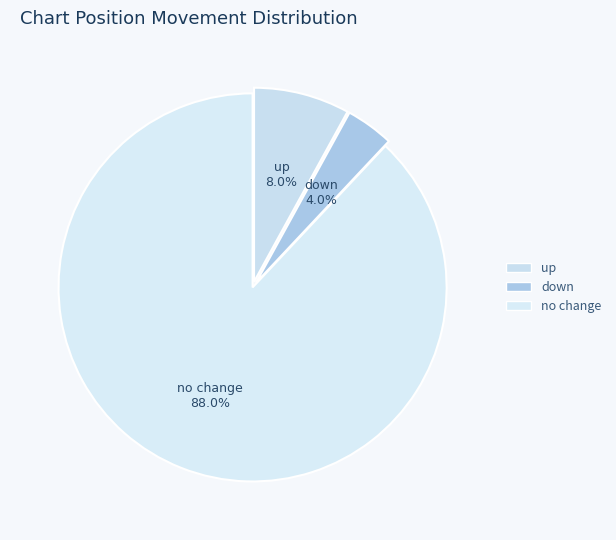

Is there a majority slice in this chart?

Yes